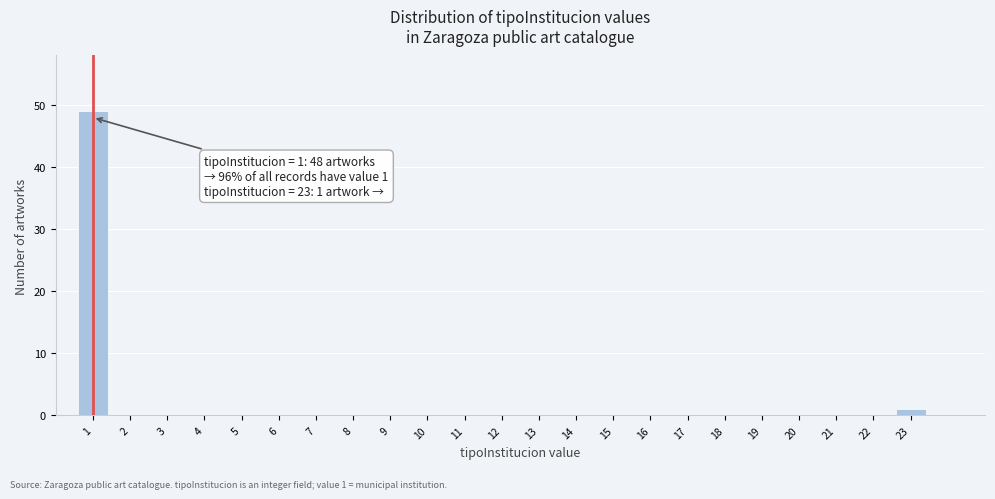

Reading right to left, list all the values displayed in this chart.

23=1	22=0	21=0	20=0	19=0	18=0	17=0	16=0	15=0	14=0	13=0	12=0	11=0	10=0	9=0	8=0	7=0	6=0	5=0	4=0	3=0	2=0	1=49